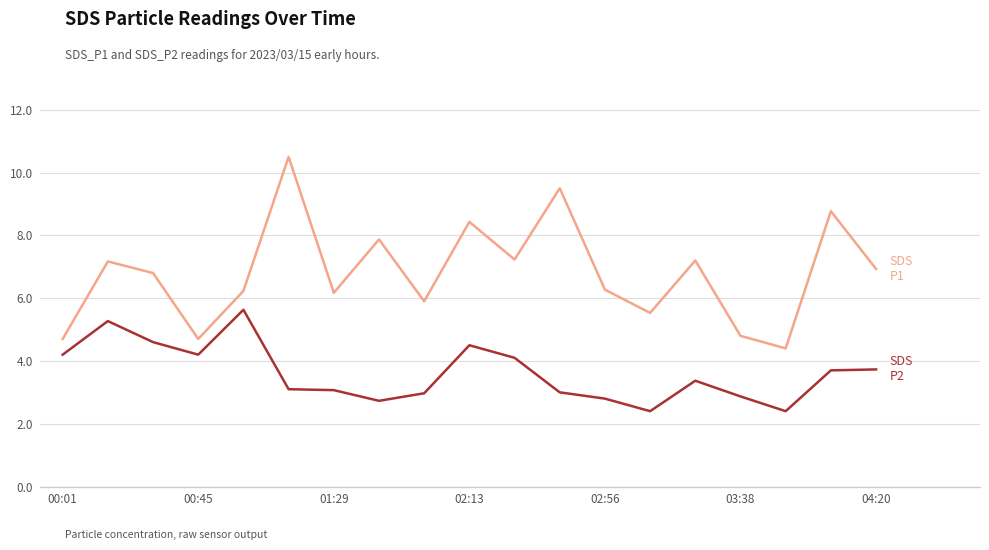

What is the maximum value shown in the chart?

10.5